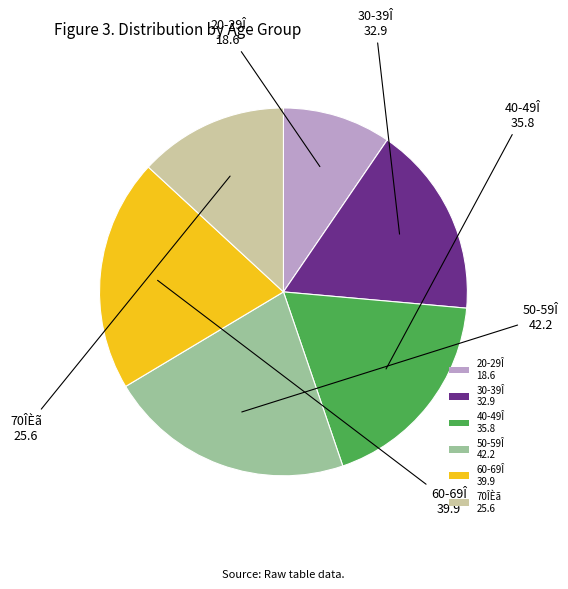

Approximately how many times larger is the value at 20-29Î 18.6 compared to 50-59Î 42.2?

0.4